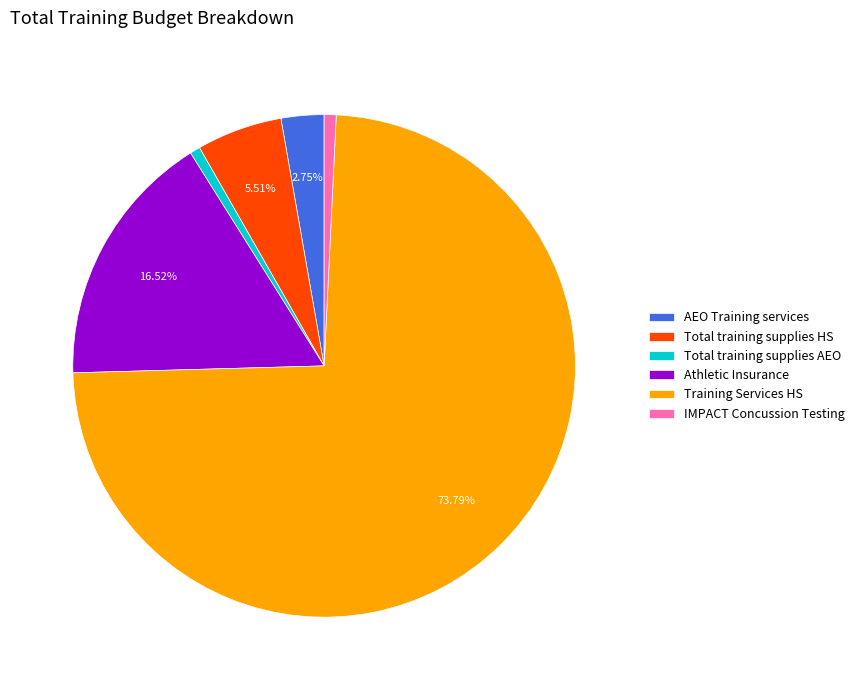

Is it true that Total training supplies HS is 1% of the pie?

False